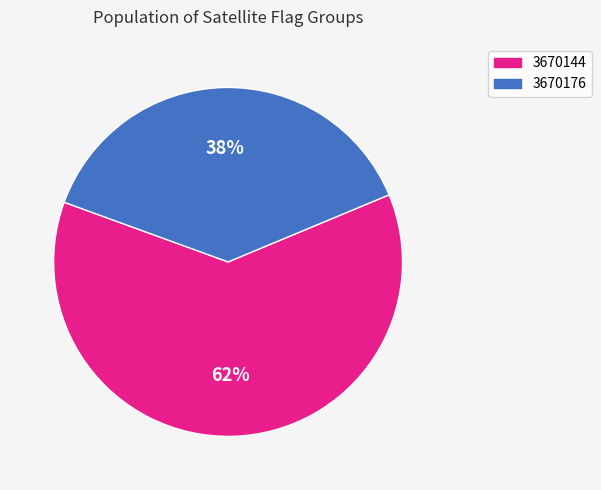

What is the ratio of the value at 3670176 to the value at 3670144?

0.6